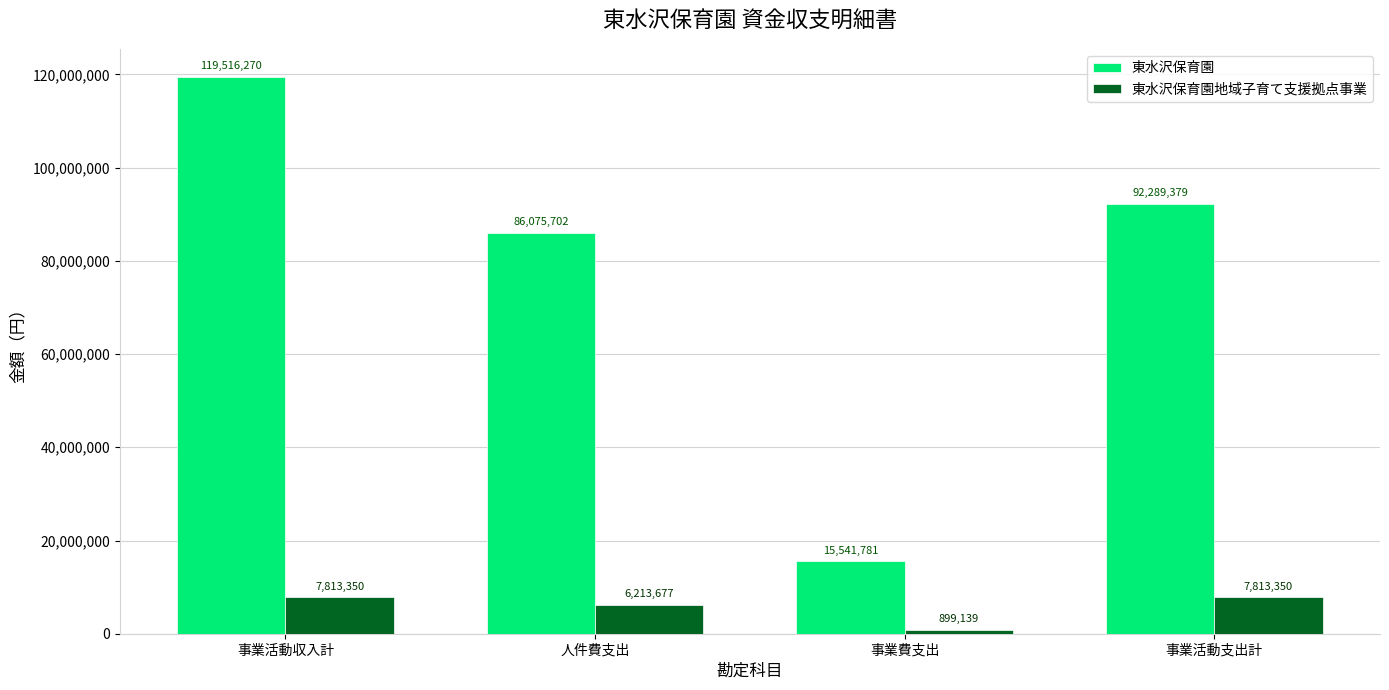

What is the sum of the 東水沢保育園 values at 事業活動支出計 and 事業活動収入計?

211805649